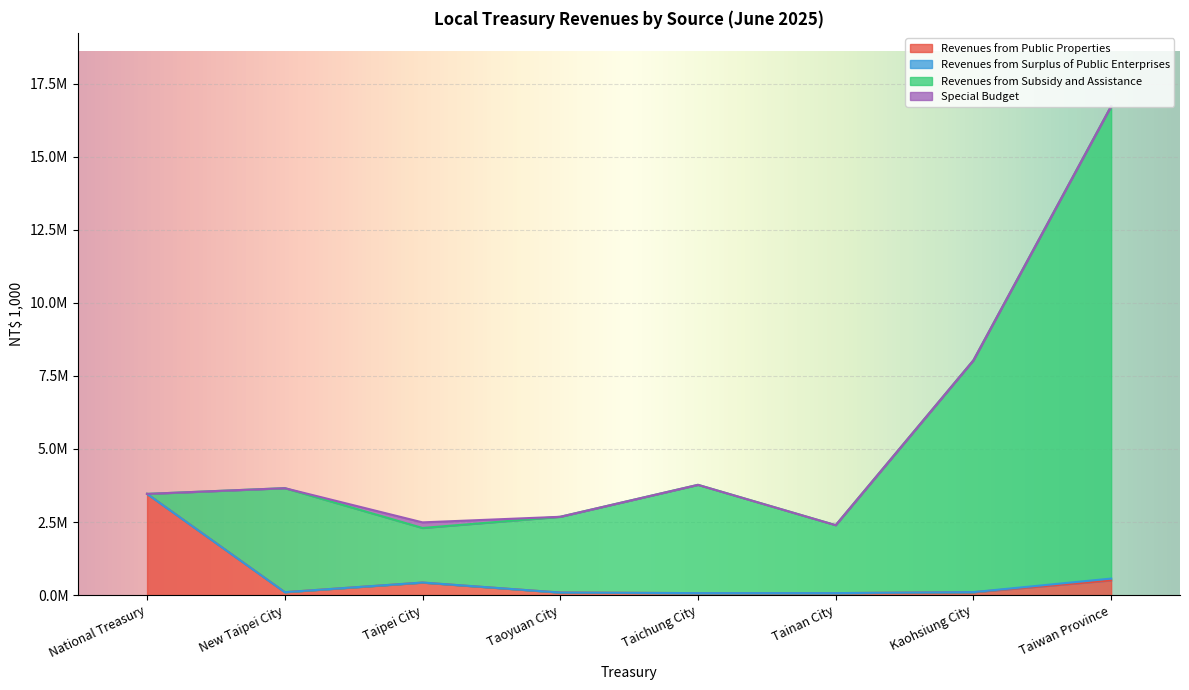

How many positive values does the Revenues from Subsidy and Assistance series have?

7